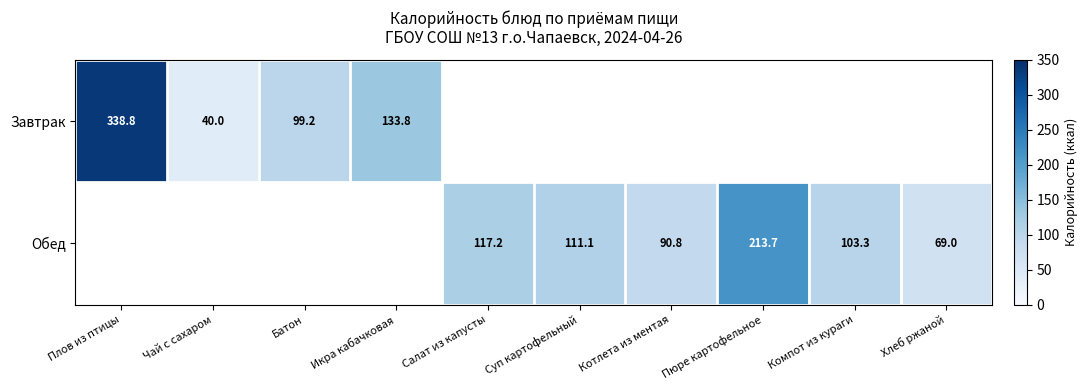

How many distinct data groups are displayed?

2